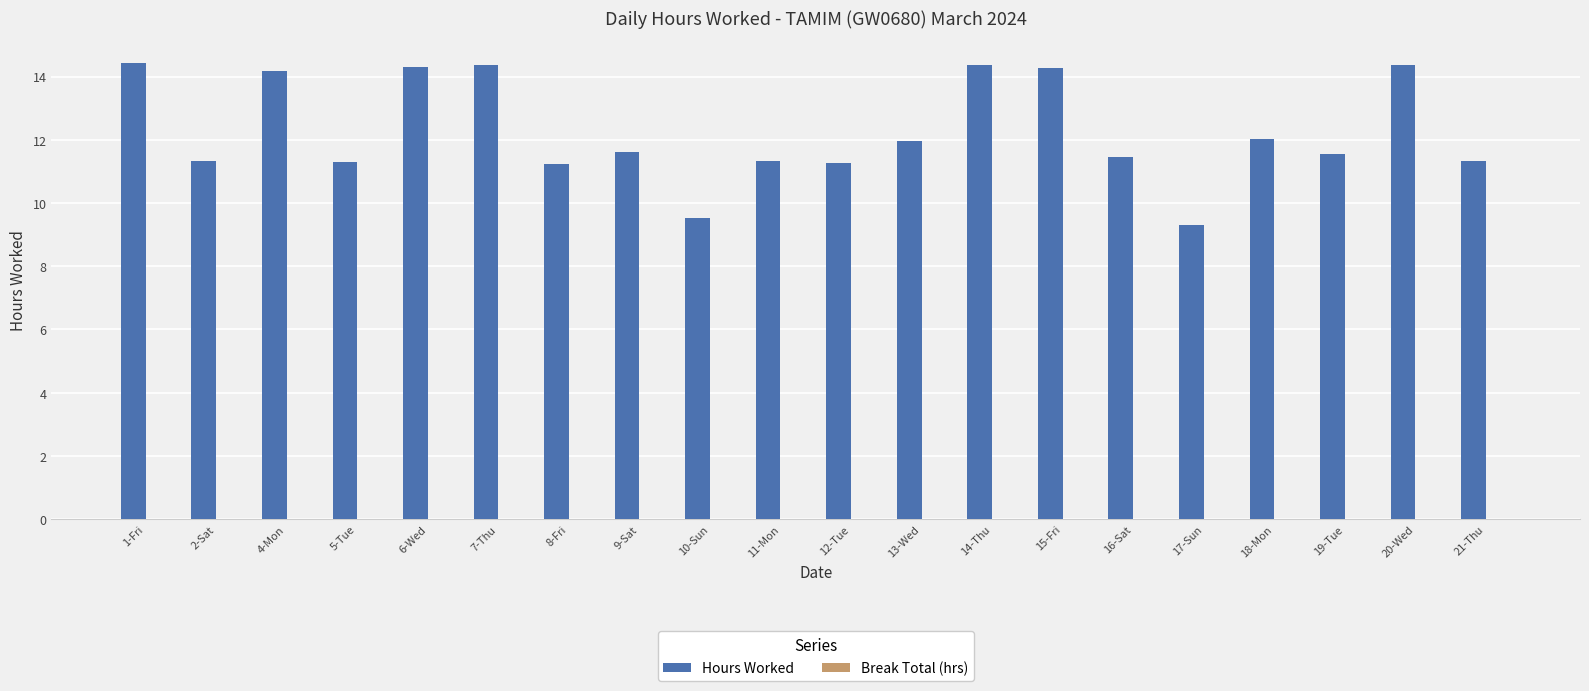

What is the change in value from 2-Sat to 15-Fri?

+2.9